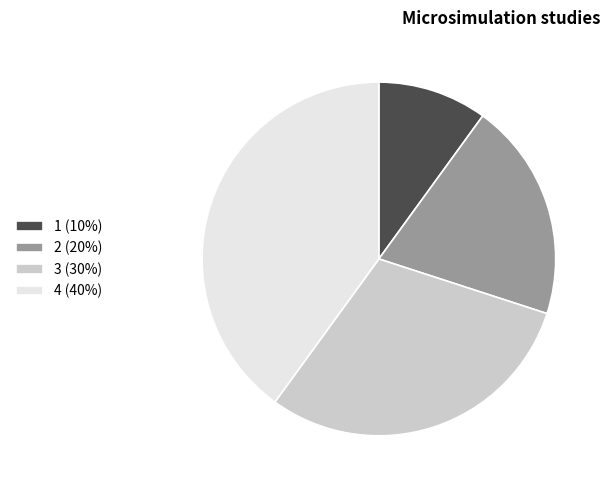

Do 1 (10%) and 3 (30%) together represent more than half of the pie?

No